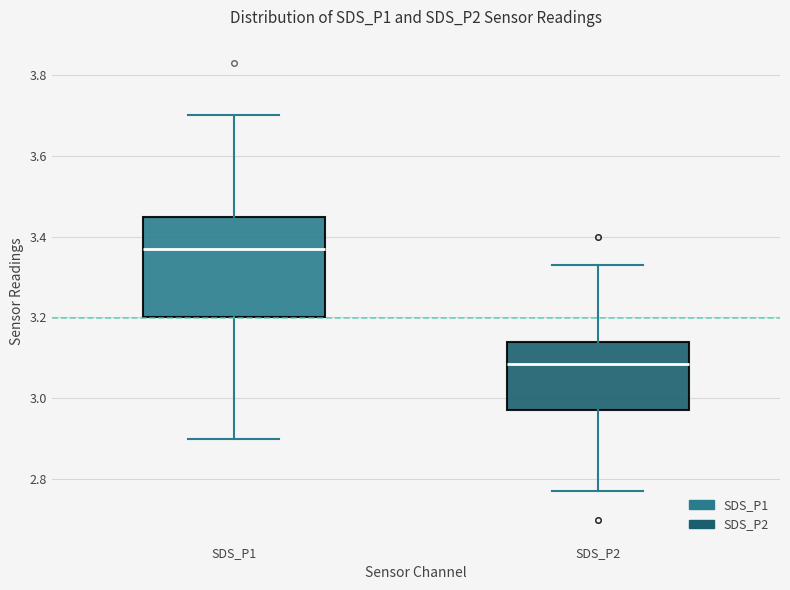

Where is the lower edge of the box for SDS_P1 on the y-axis? The values are not printed on the chart, so give them approximately, as read against the axis.

3.20